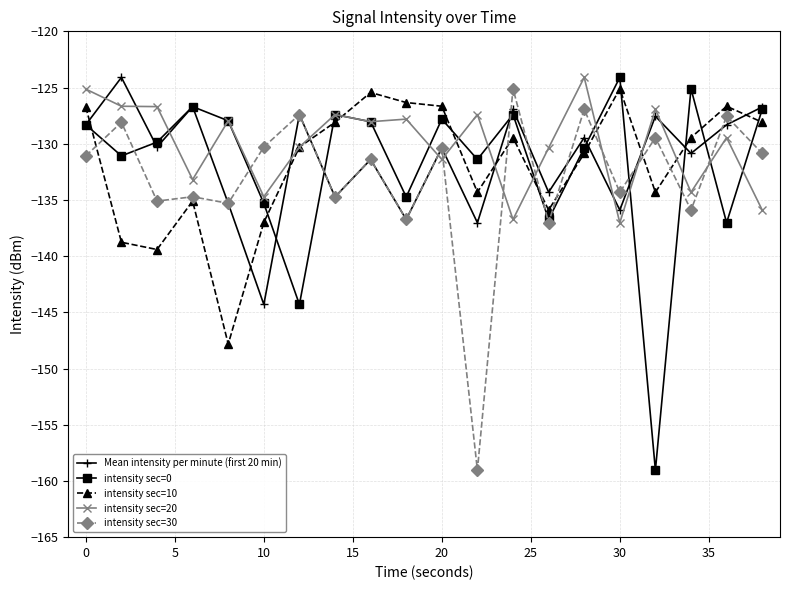

True or false: intensity sec=30 has more than 1 interior local peaks.

True